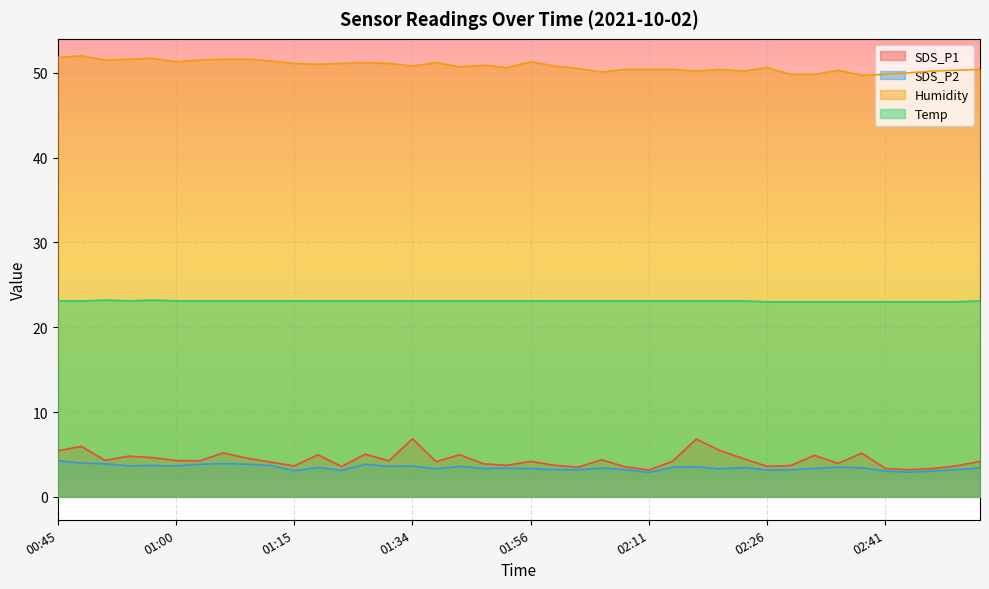

At which category does the chart reach its peak across all series?

00:48